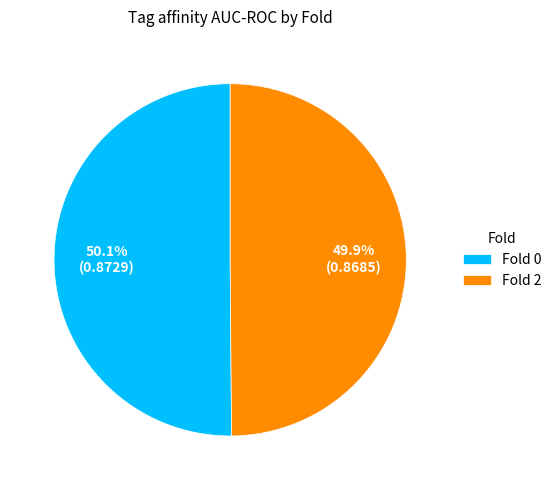

How many segments does this pie chart have?

2